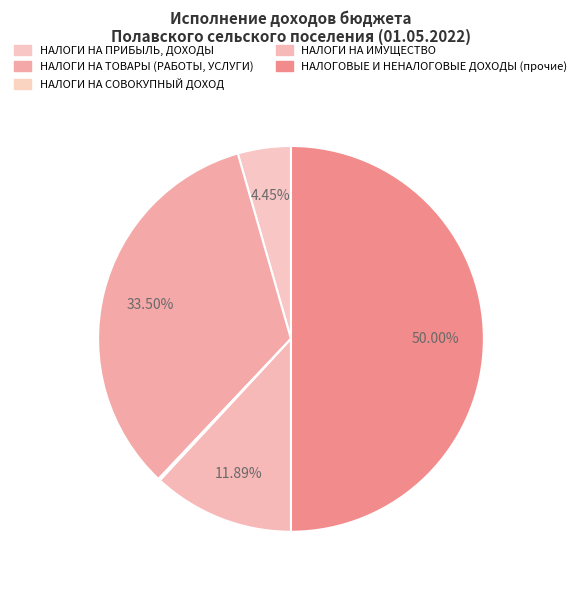

Which has a higher value, НАЛОГОВЫЕ И НЕНАЛОГОВЫЕ ДОХОДЫ (прочие) or НАЛОГИ НА ИМУЩЕСТВО?

НАЛОГОВЫЕ И НЕНАЛОГОВЫЕ ДОХОДЫ (прочие)